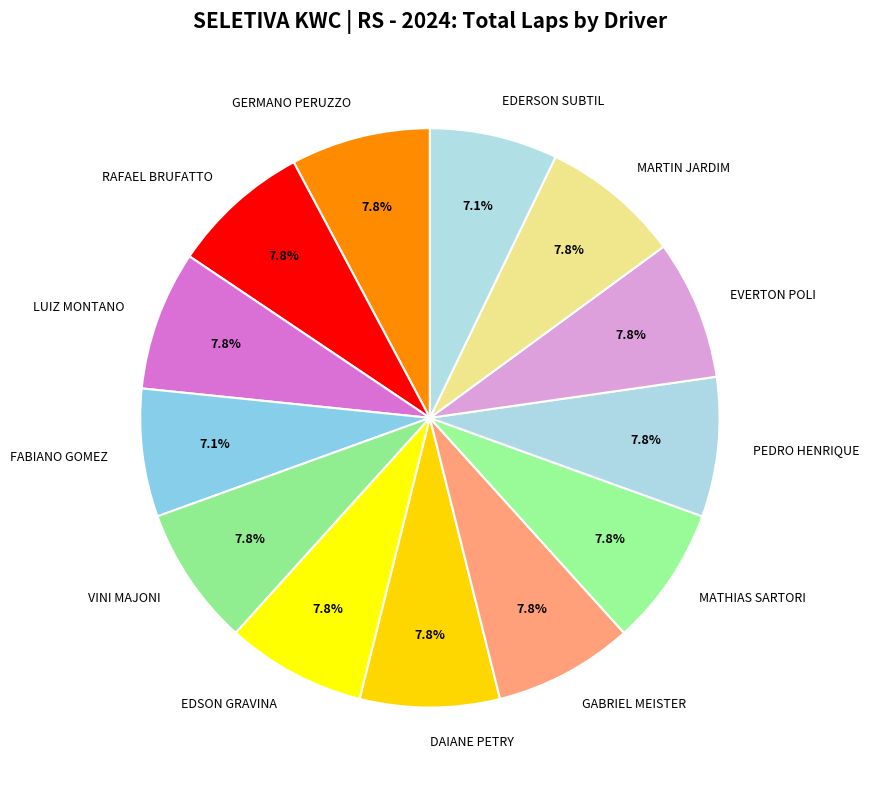

What portion of the pie excludes GABRIEL MEISTER?

92.2%